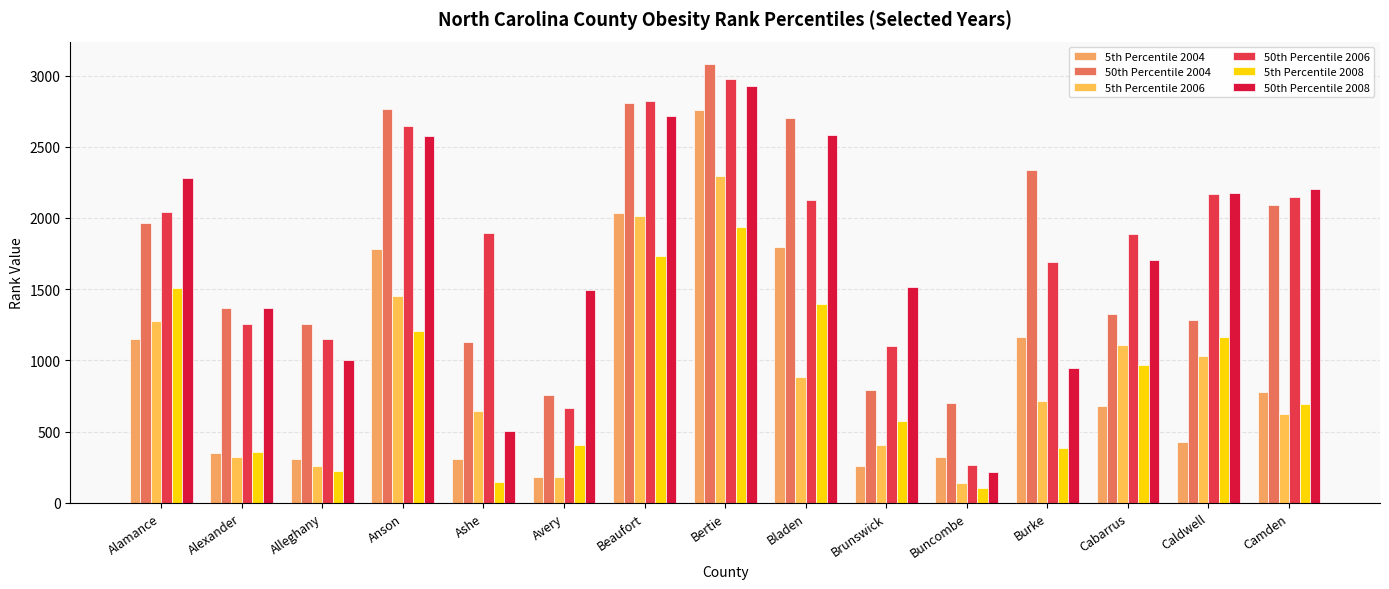

What is the value of the 50th Percentile 2006 bar at the 3rd from the left?

1148